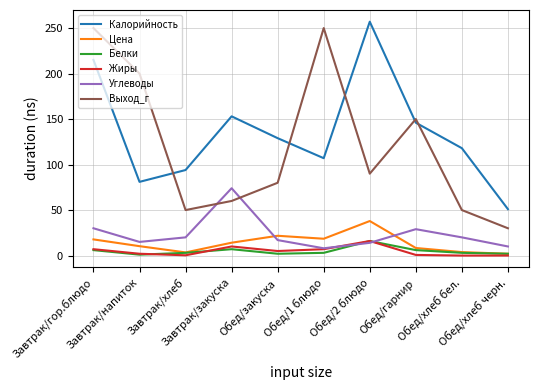

Which series changed the most between Завтрак/закуска and Обед/закуска?

Углеводы